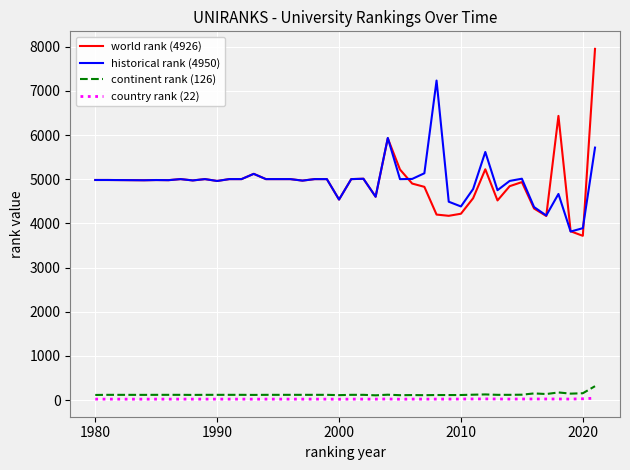

True or false: continent rank (126) and country rank (22) cross at least once.

False